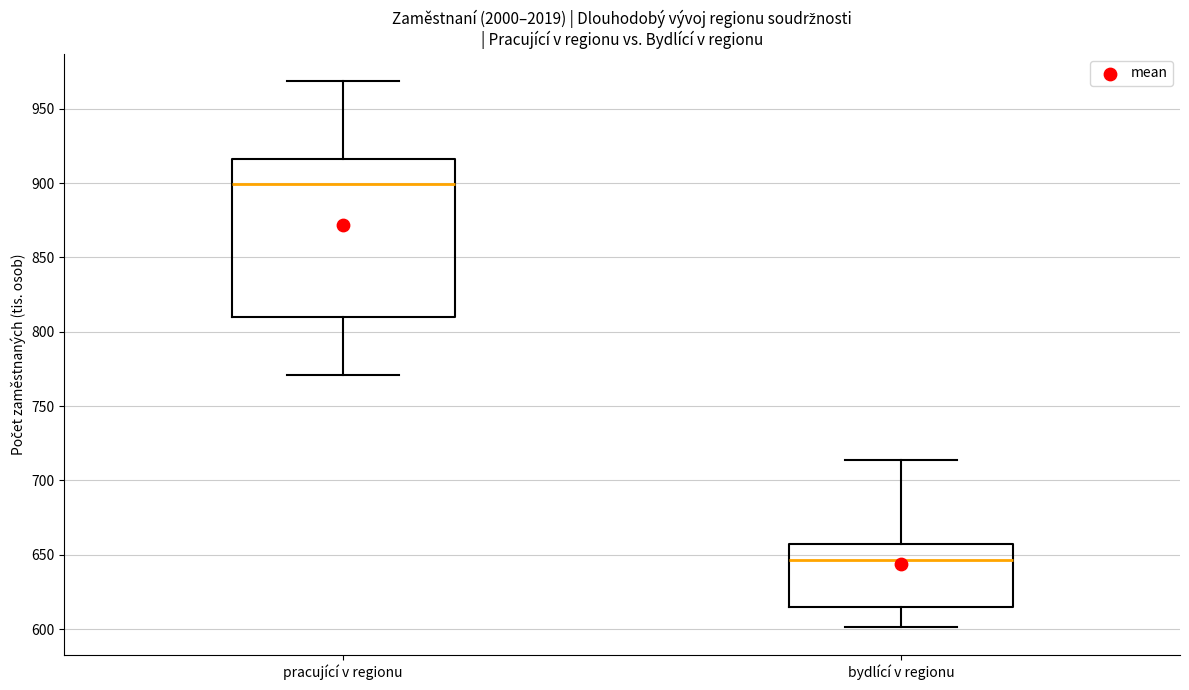

Reading left to right, read every box against the y-axis: the position of its median line, the range the box covers, and the ends of its whiskers. The values are not printed on the chart, so give them approximately, as read against the axis.

pracující v regionu: median 900, box 810 to 915, whiskers 770 to 970
bydlící v regionu: median 645, box 615 to 660, whiskers 600 to 715